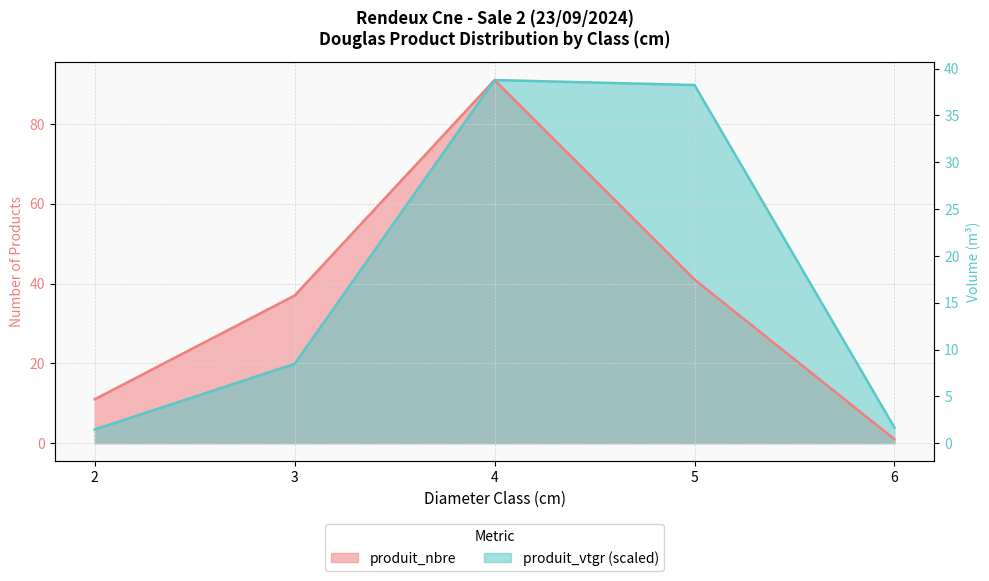

Does the chart have visible grid lines?

Yes